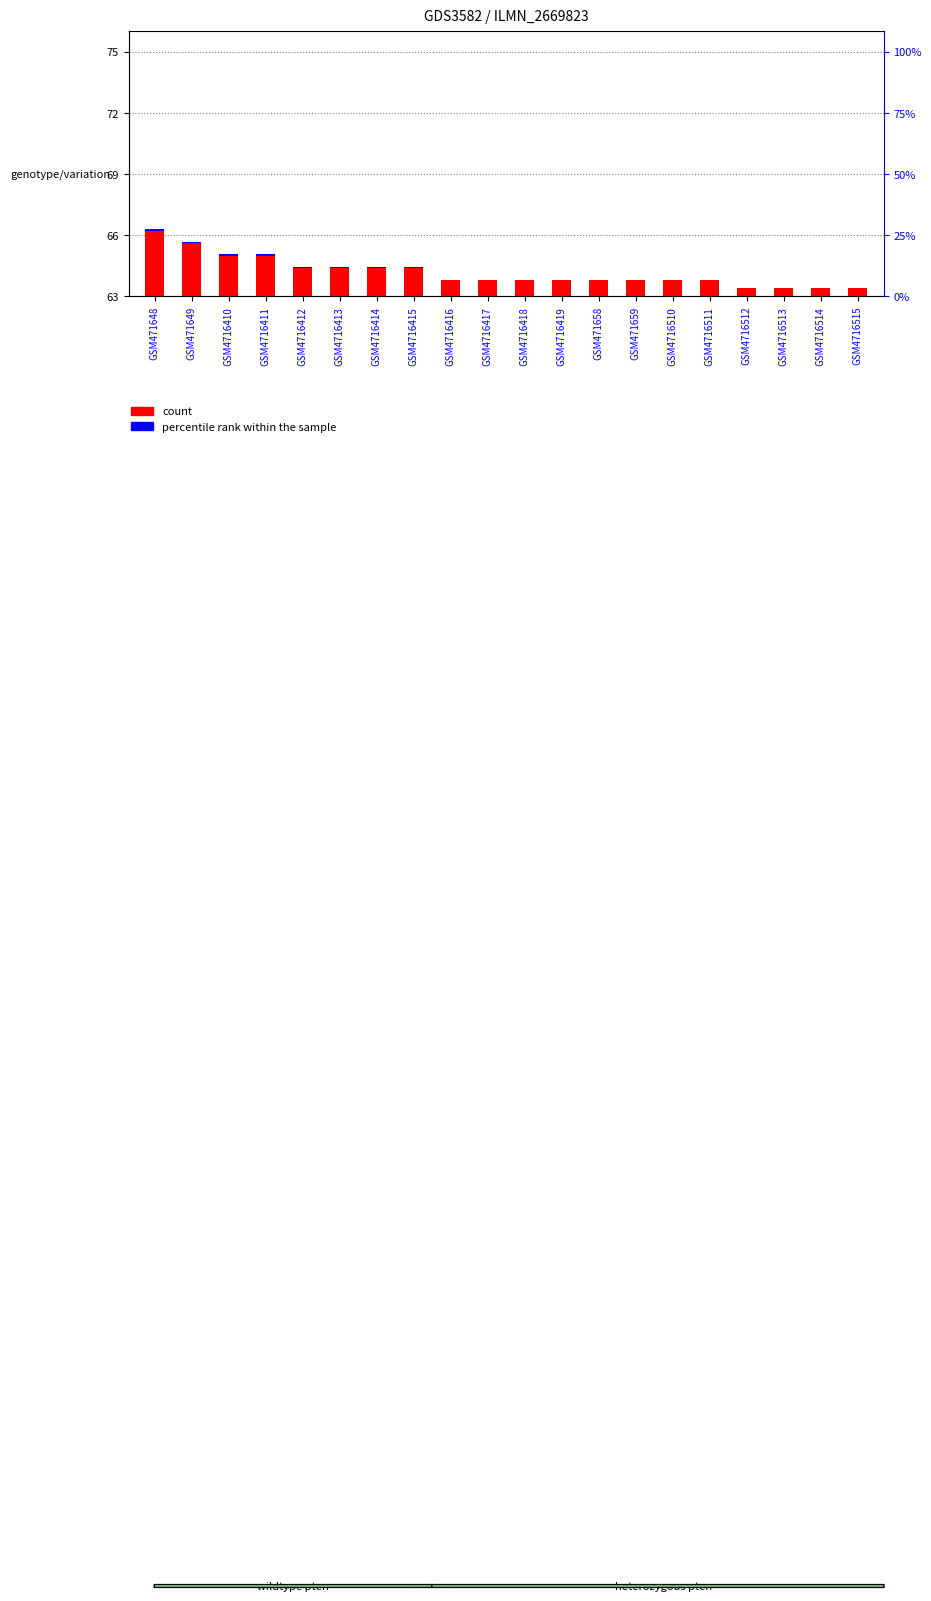

Which series has the widest spread of values?

count